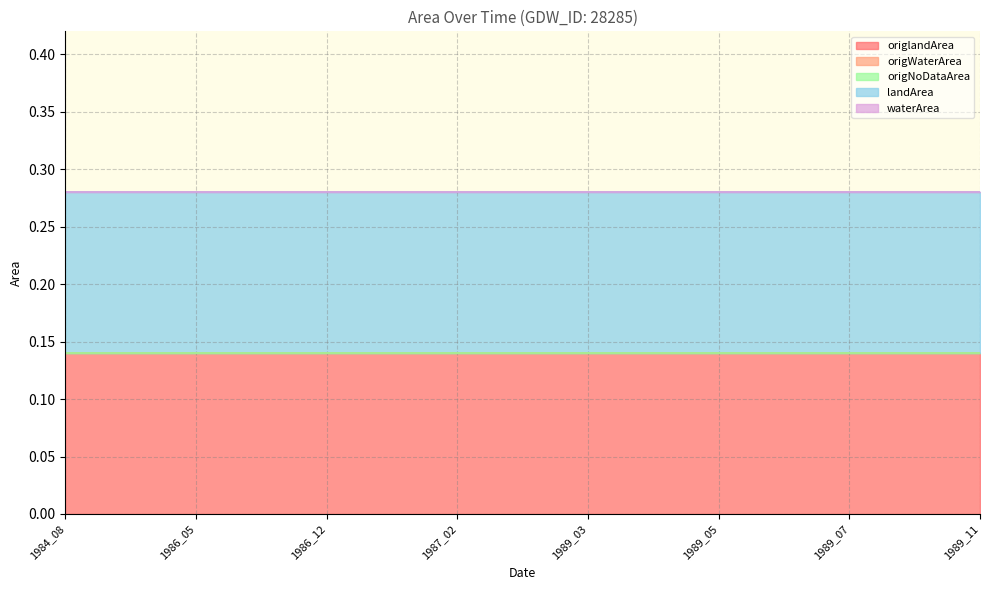

True or false: origWaterArea and origNoDataArea intersect in this chart.

False